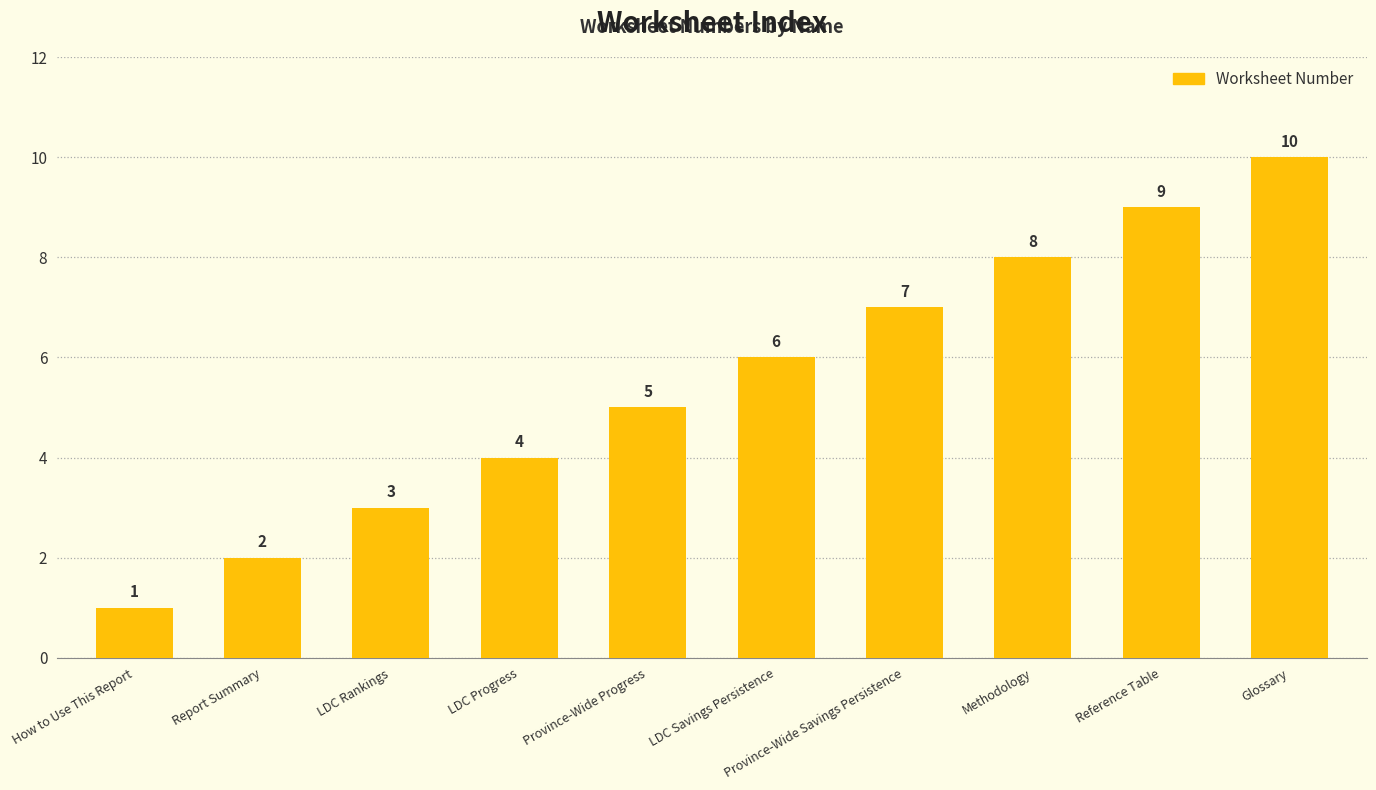

True or false: the data shows 9 at Reference Table.

True